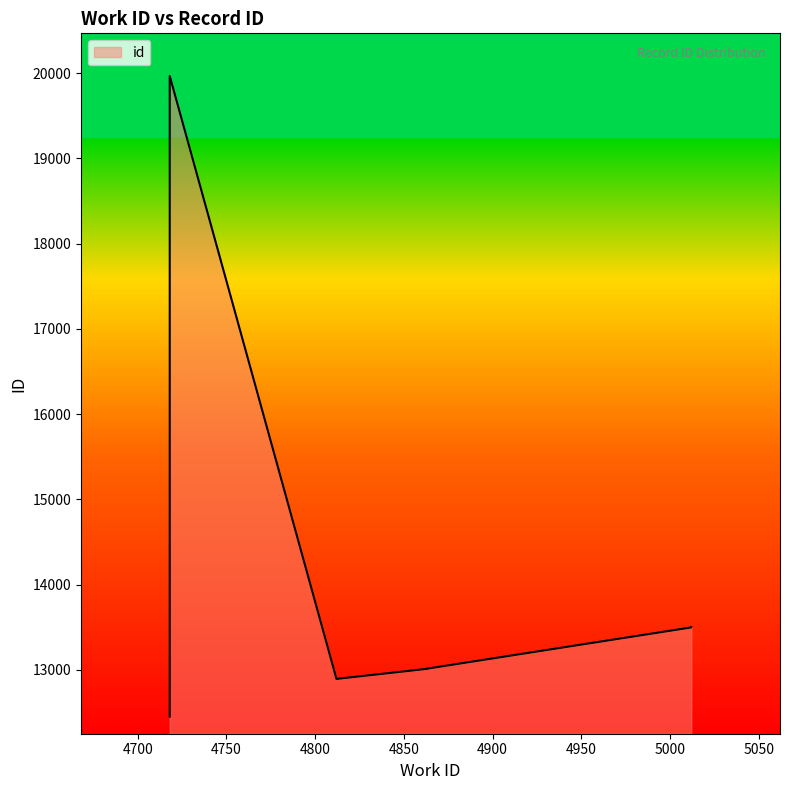

List the labels in order of value, smallest first.

4718, 4812, 4863, 4863, 4863, 4875, 5012, 5012, 5012, 4718